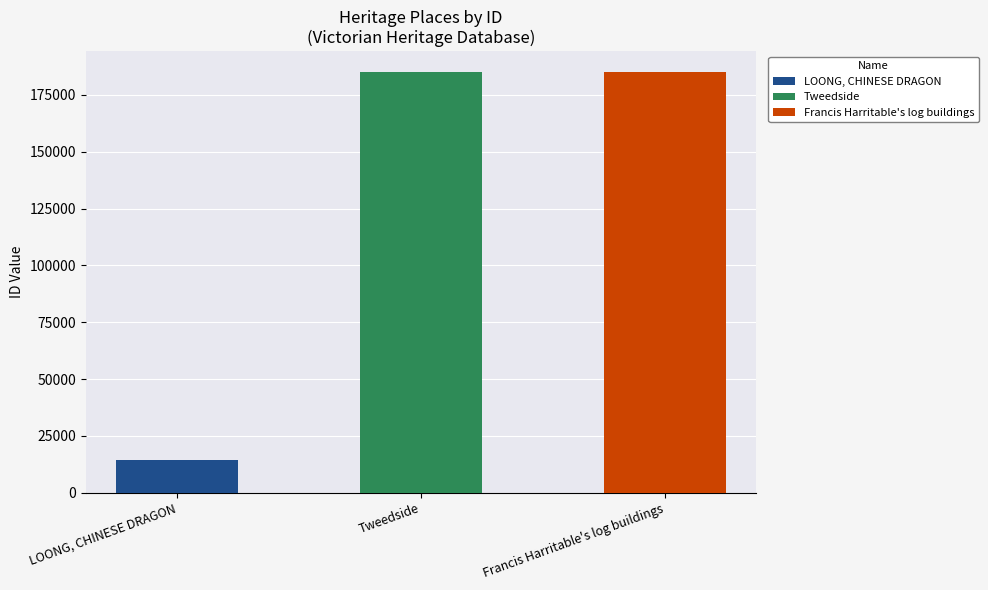

Rank the categories by value from highest to lowest.

Francis Harritable's log buildings, Tweedside, LOONG, CHINESE DRAGON